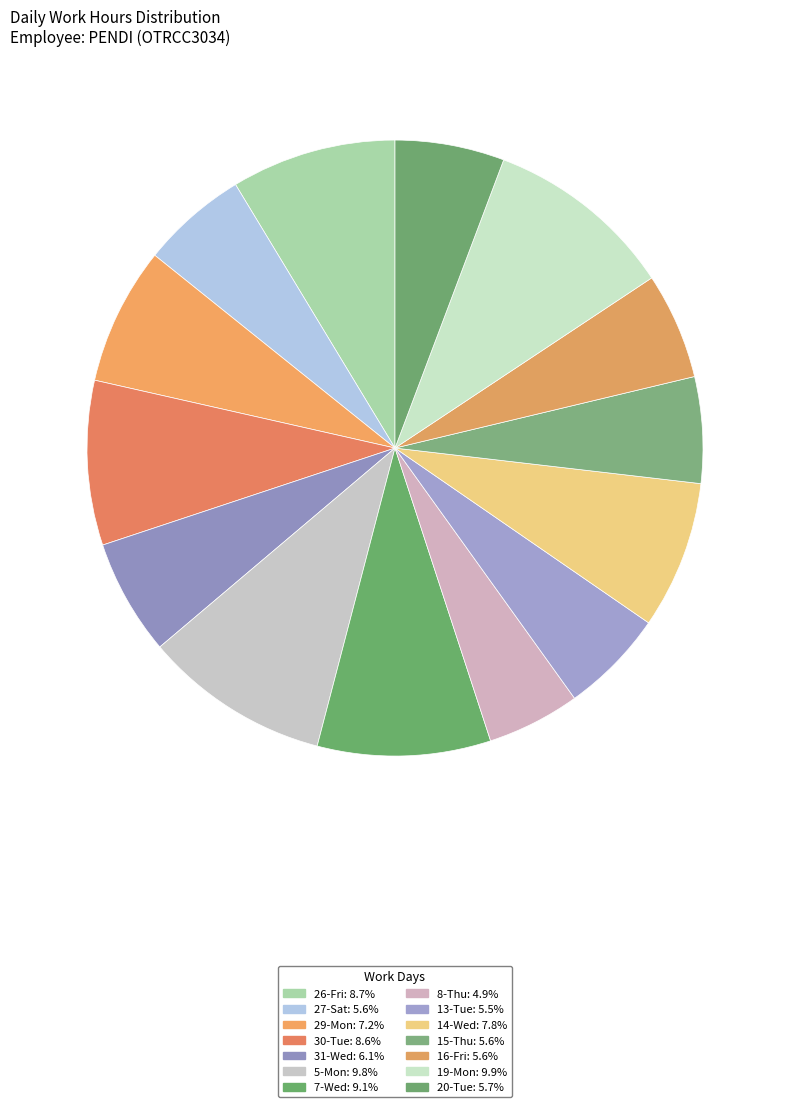

True or false: 8-Thu accounts for 5% of the total.

True